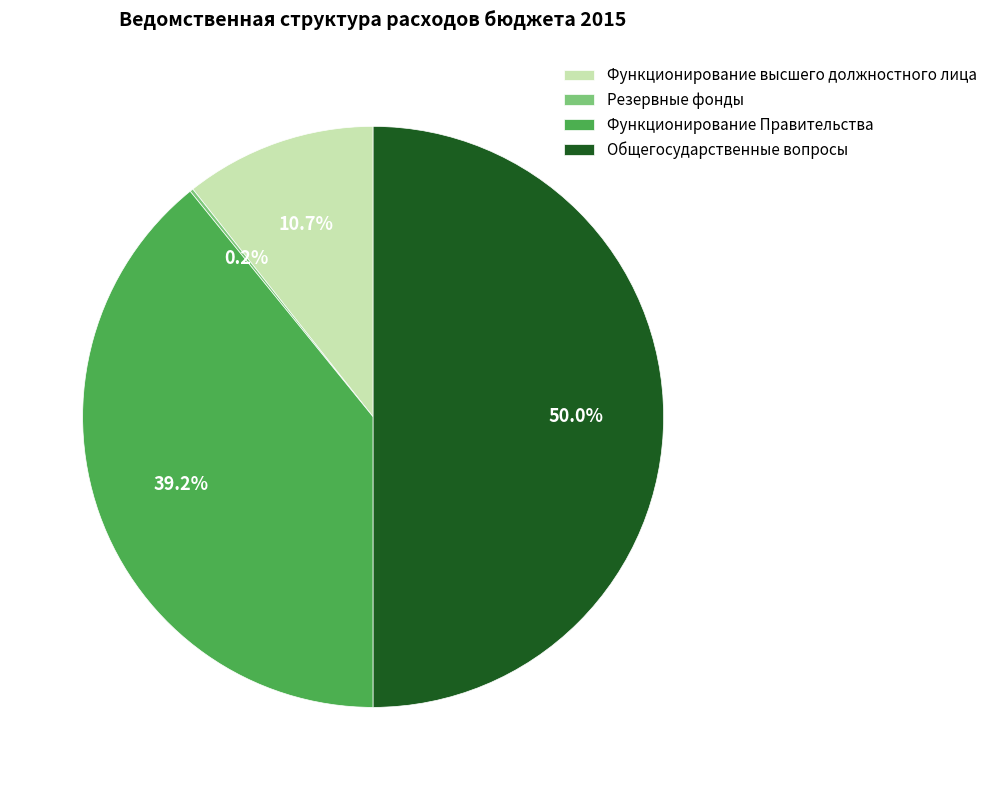

Is it true that Функционирование Правительства is 39% of the pie?

True